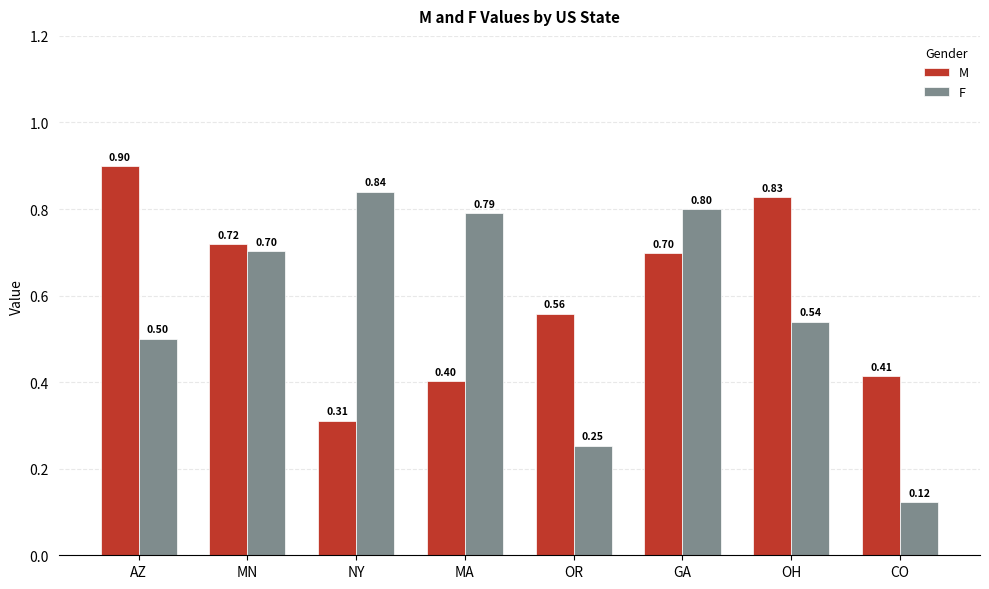

What is the maximum value shown in the chart?

0.9